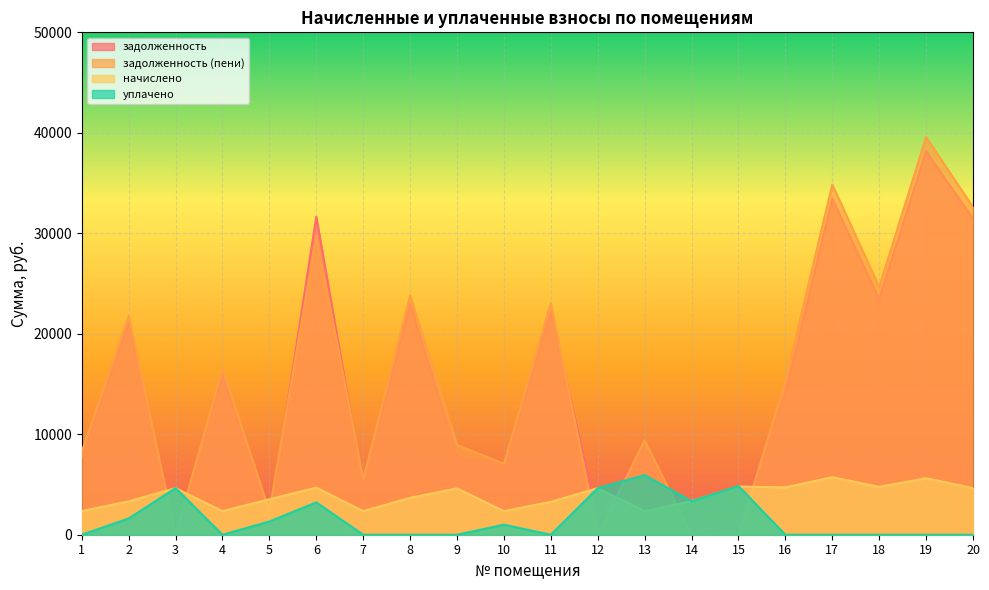

Which series has the widest spread of values?

задолженность (пени)